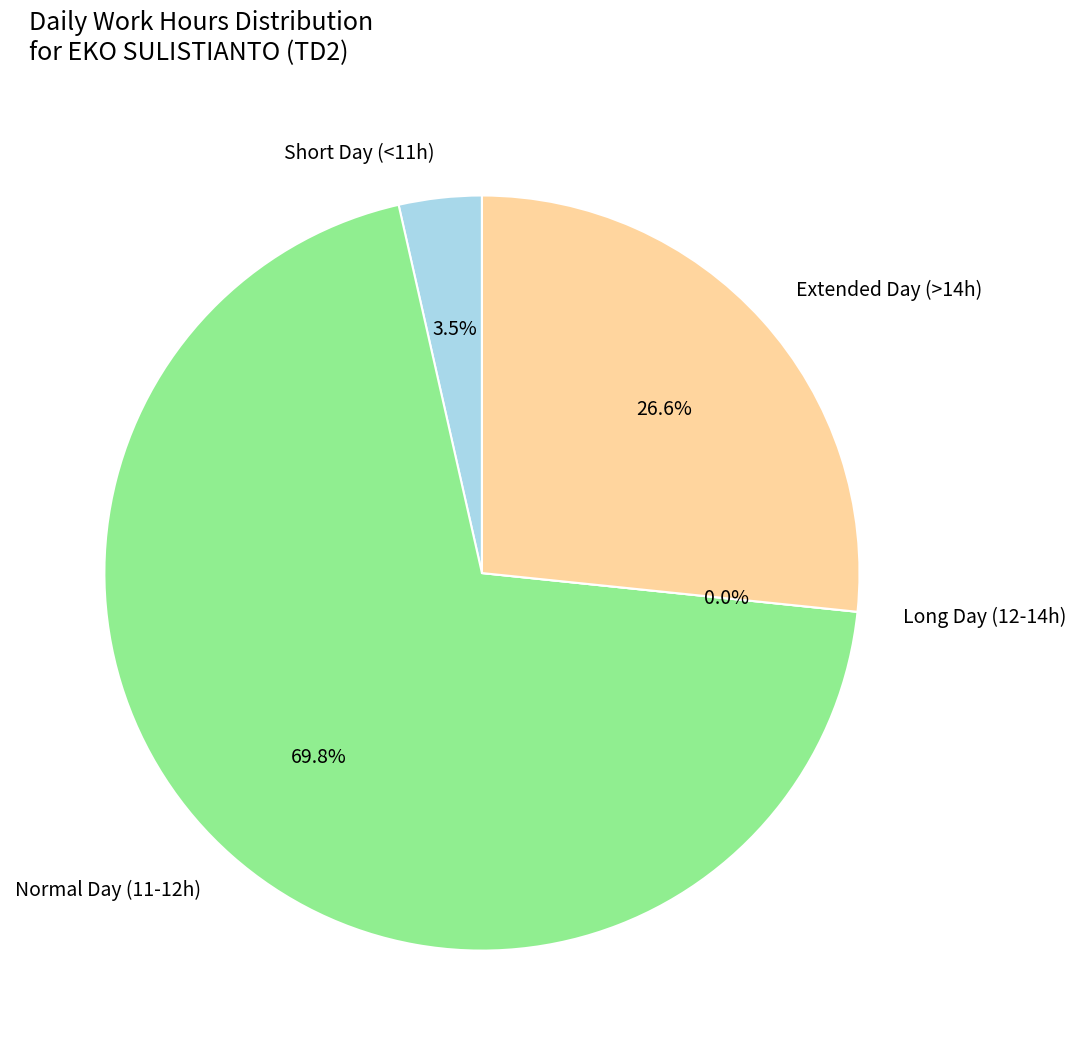

Is 7 Mon the majority of the pie?

No